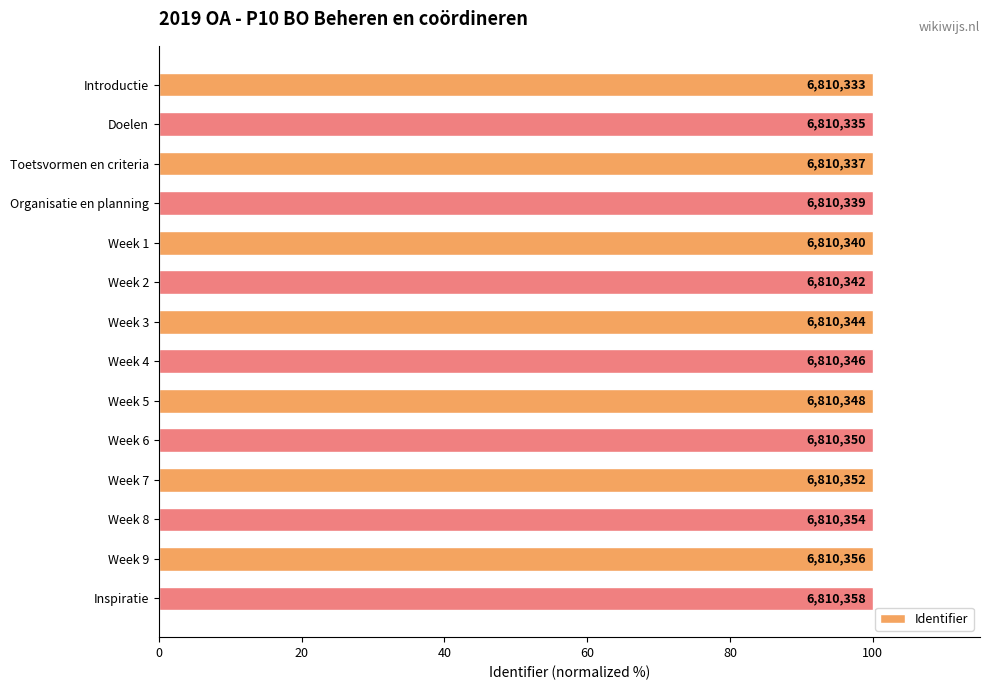

How many bars are there in total?

14